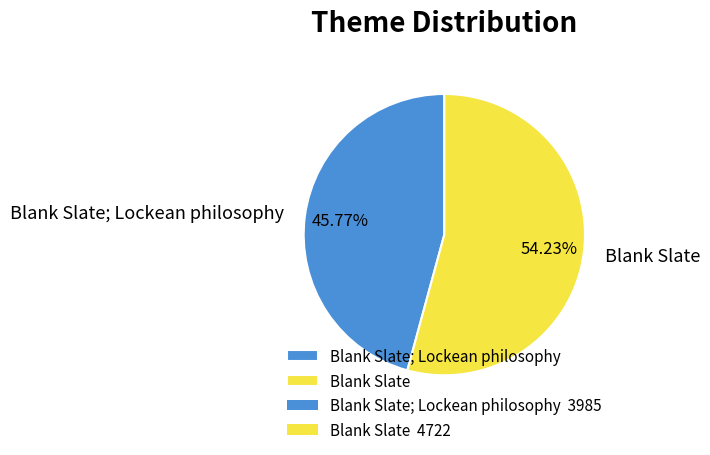

True or false: Blank Slate accounts for 49% of the total.

False